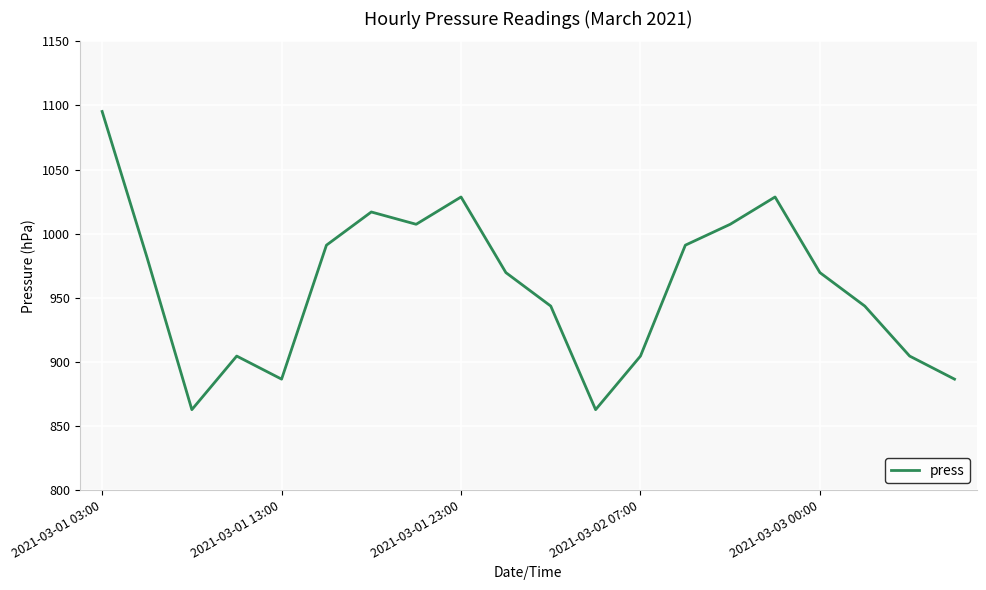

What is the greatest value displayed?

1095.3